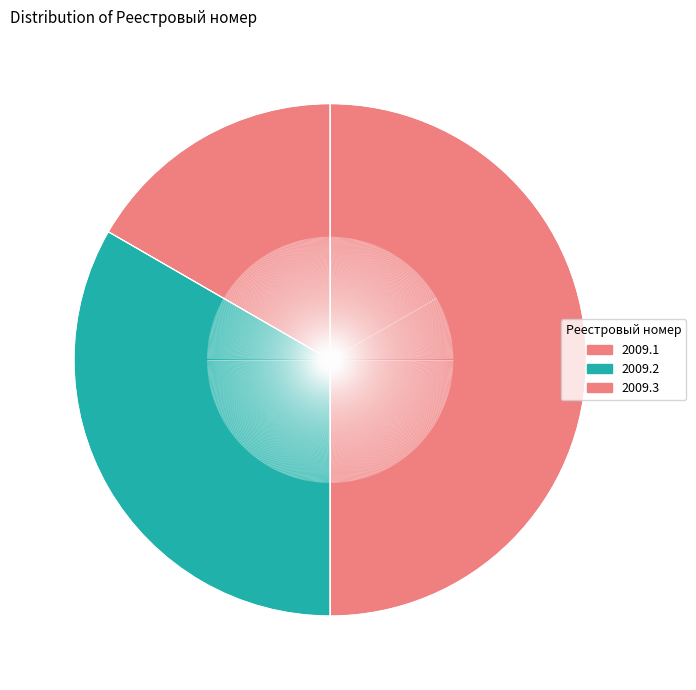

The 2009.3 slice represents 60% of the pie. True or false?

False